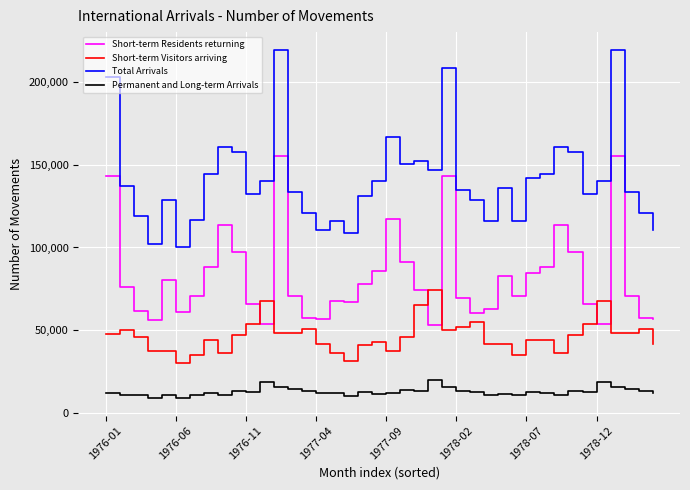

What is the lowest value of the Short-term Residents returning series?

53010